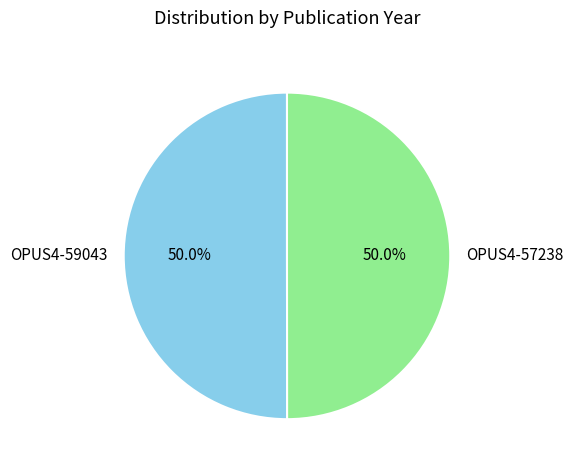

Combined, do OPUS4-57238 and OPUS4-59043 account for over 50%?

Yes